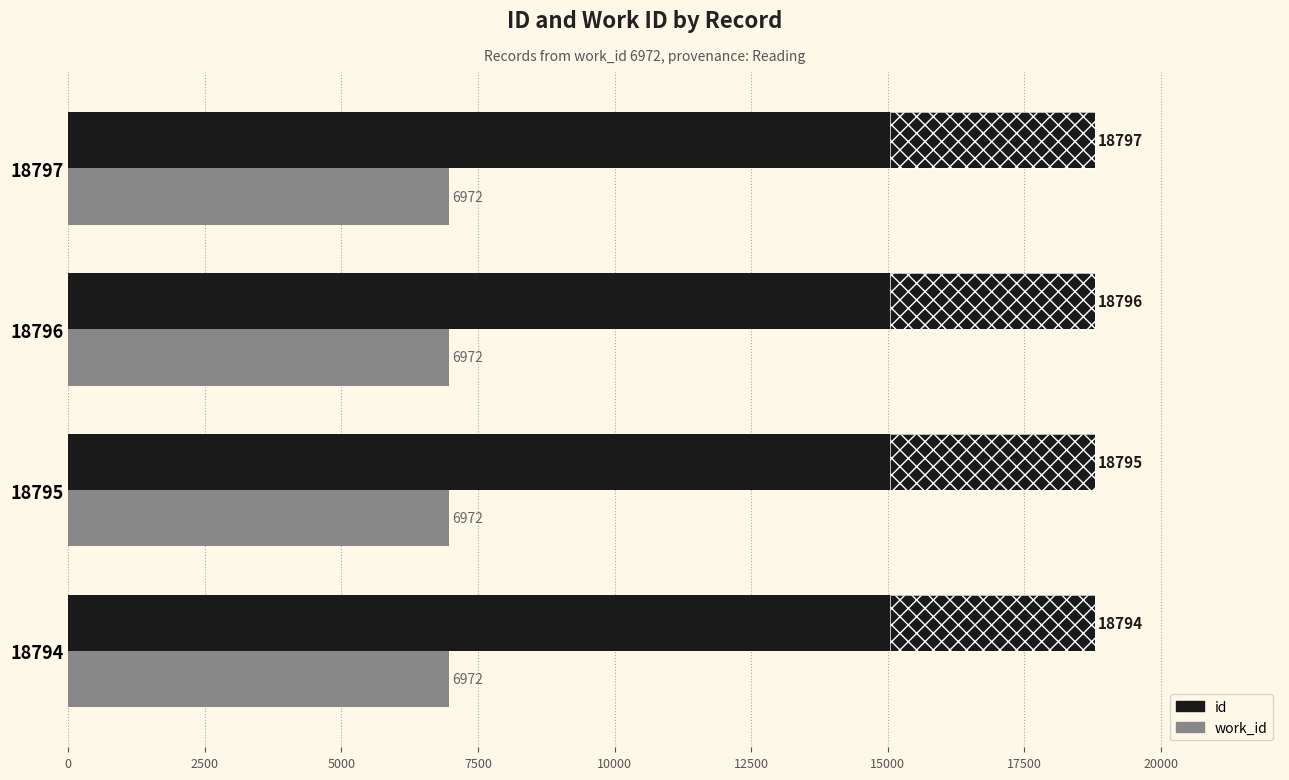

Which series has the widest spread of values?

id